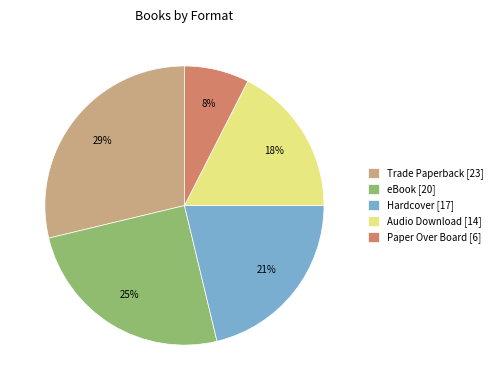

What is the ratio of the value at Paper Over Board [6] to the value at Trade Paperback [23]?

0.3